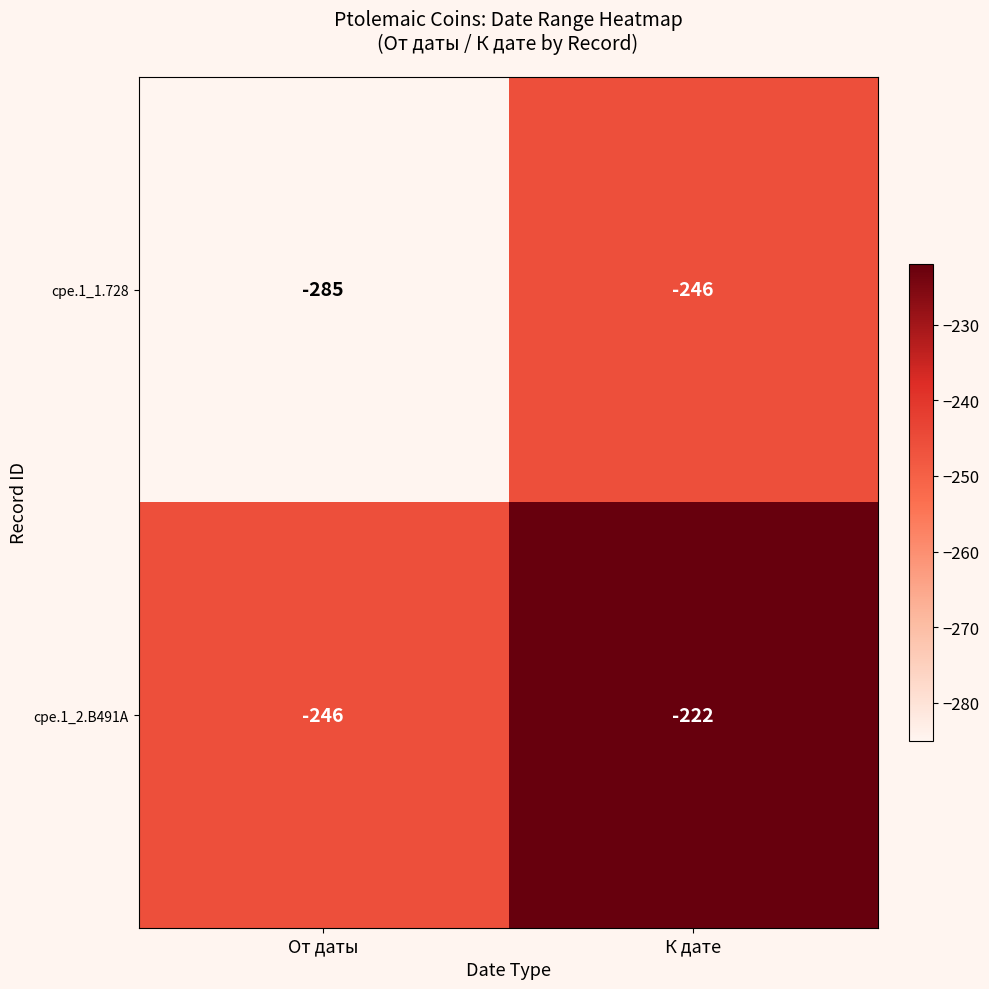

List the series in order of their overall mean, lowest first.

cpe.1_1.728, cpe.1_2.B491A